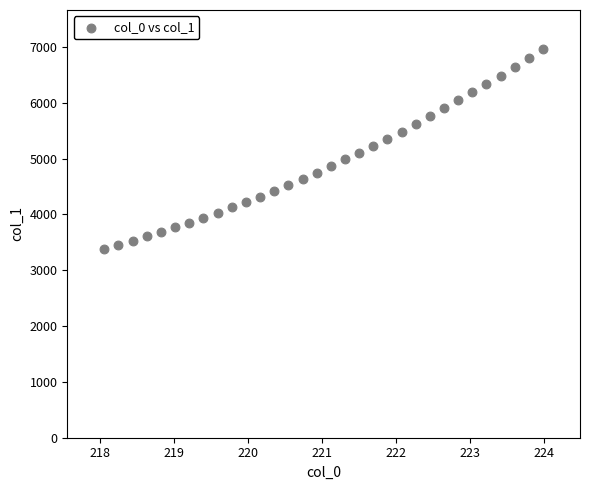

What is the range of Y values (max minus min)?

3580.7